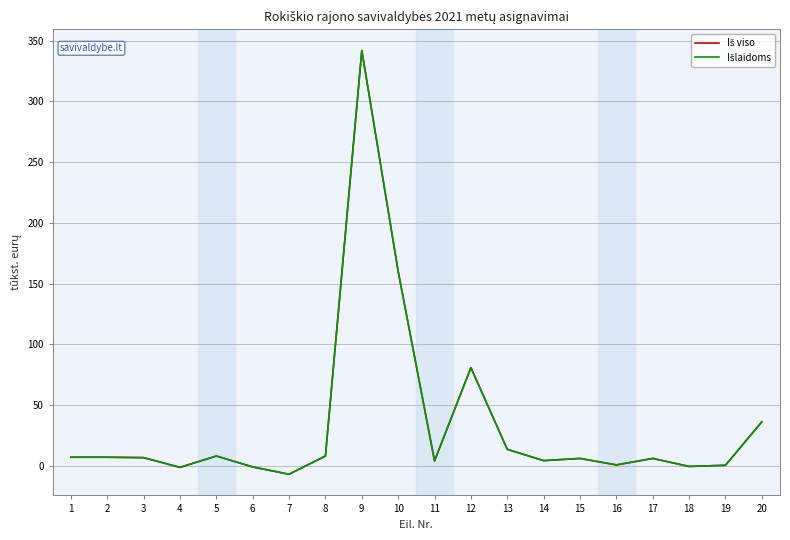

At which category is the sum across all series the highest?

9